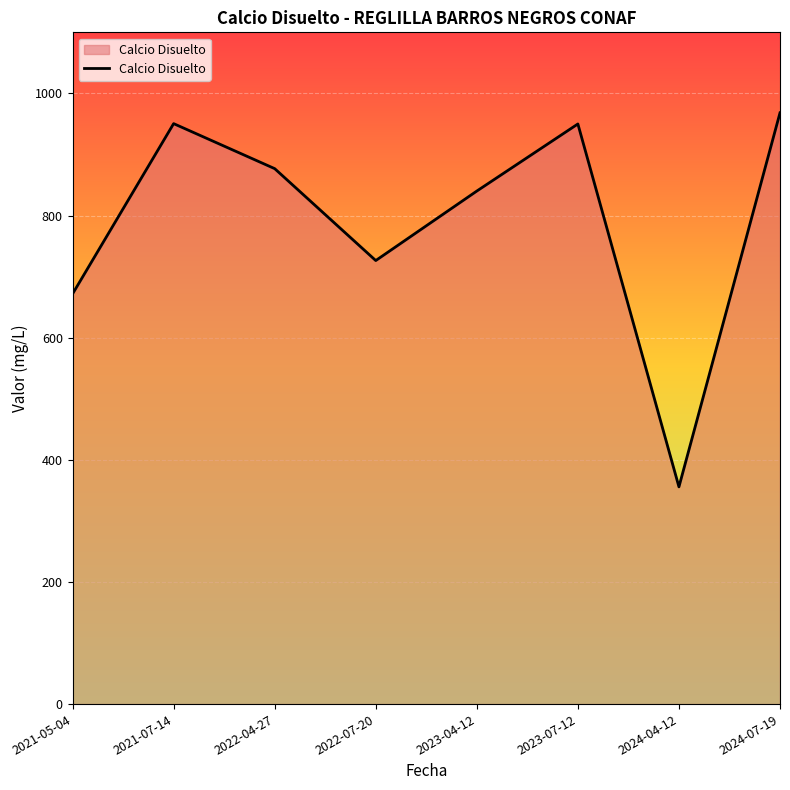

What is the difference between the values at 2022-04-27 and 2021-05-04?

205.1